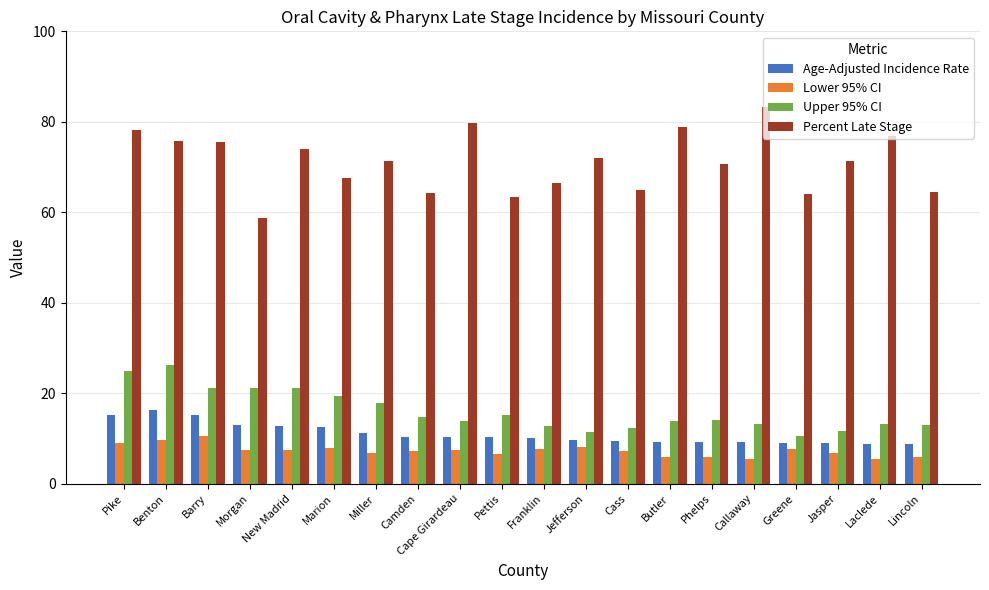

What are all the series names shown in the legend?

Age-Adjusted Incidence Rate, Lower 95% CI, Upper 95% CI, Percent Late Stage